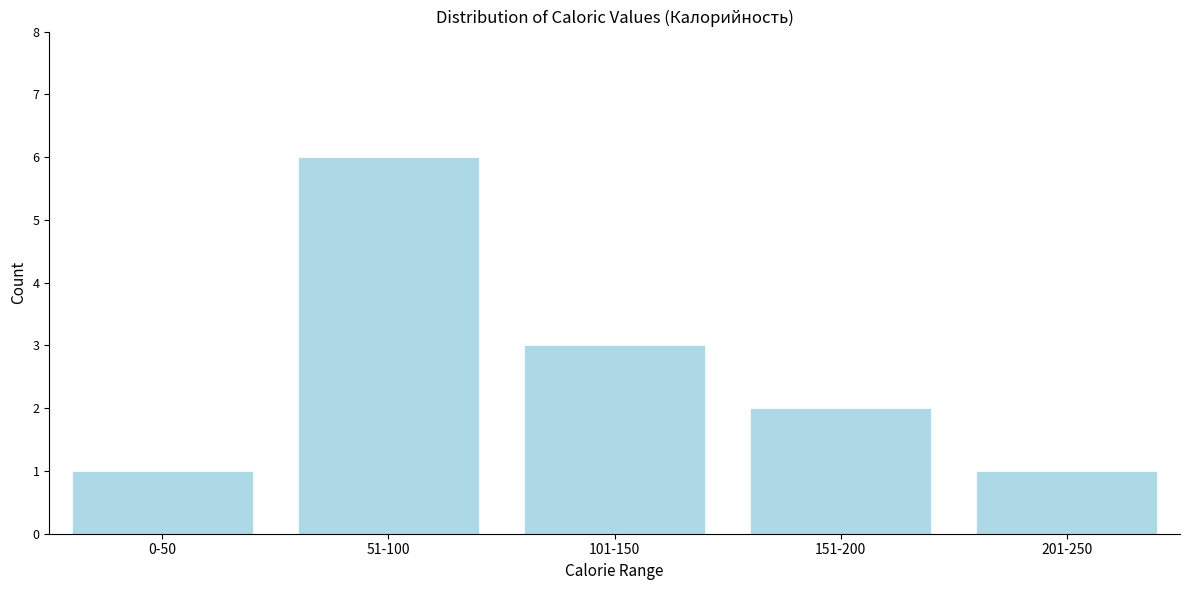

Reading left to right, extract all data points from this chart.

0-50=1	51-100=6	101-150=3	151-200=2	201-250=1